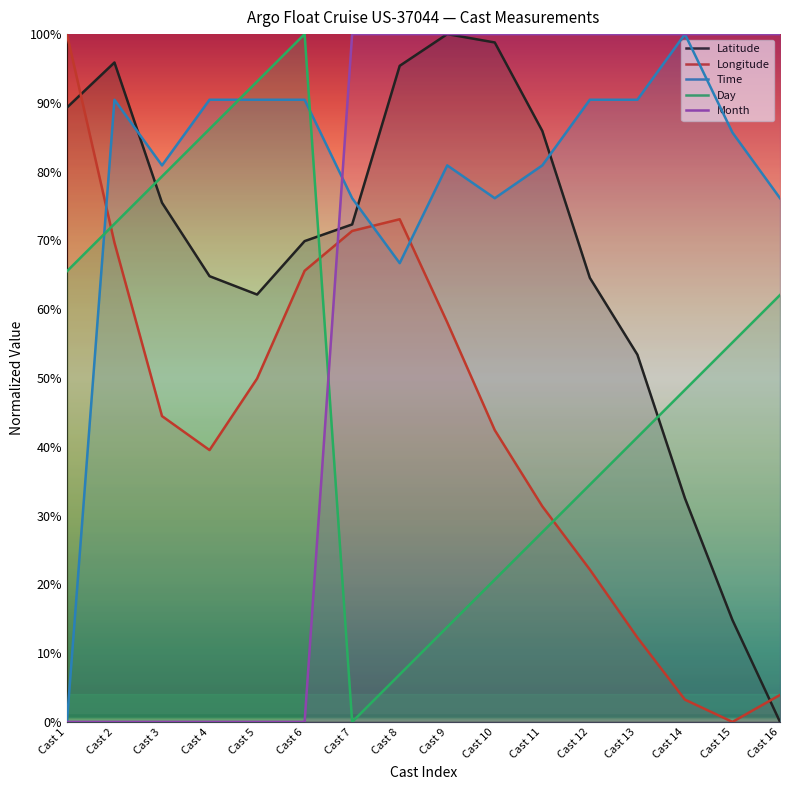

At which category does the chart reach its peak across all series?

Cast 9